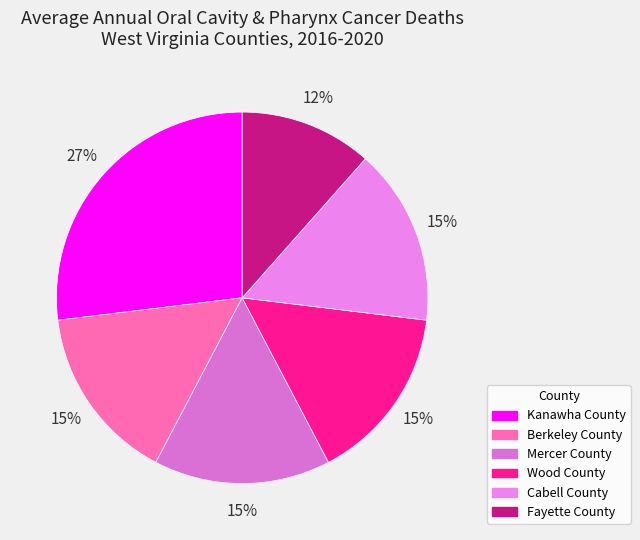

What percentage is the Berkeley County slice, to the nearest percent?

15%